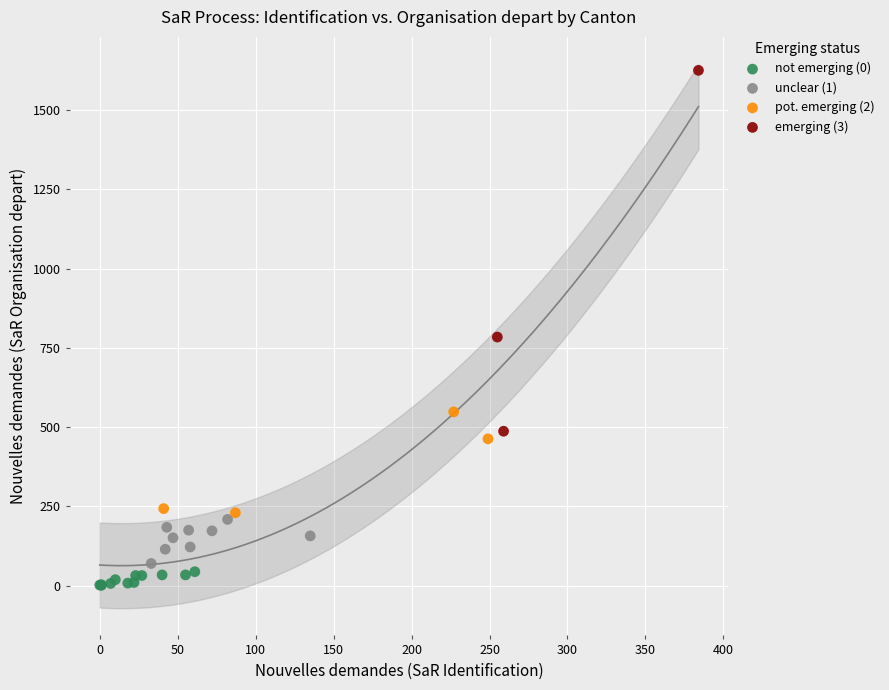

Which series contains the highest Y value?

emerging (3)